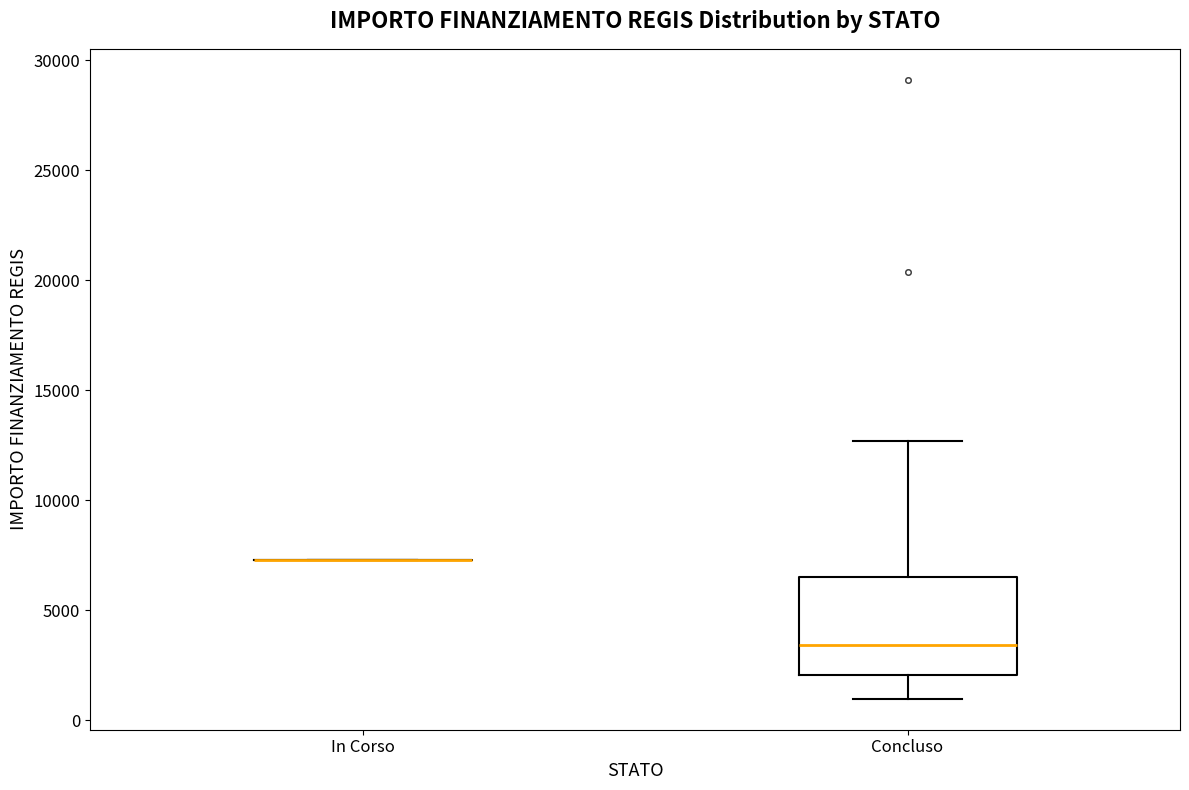

Reading left to right, transcribe this box plot: for each box, give where its median line is, the range the box spans, and where its two whiskers end, as read against the y-axis. The values are not printed on the chart, so give them approximately, as read against the axis.

In Corso: box collapsed to a line at 7500, whiskers 7500 to 7500
Concluso: median 3500, box 2000 to 6500, whiskers 1000 to 12500